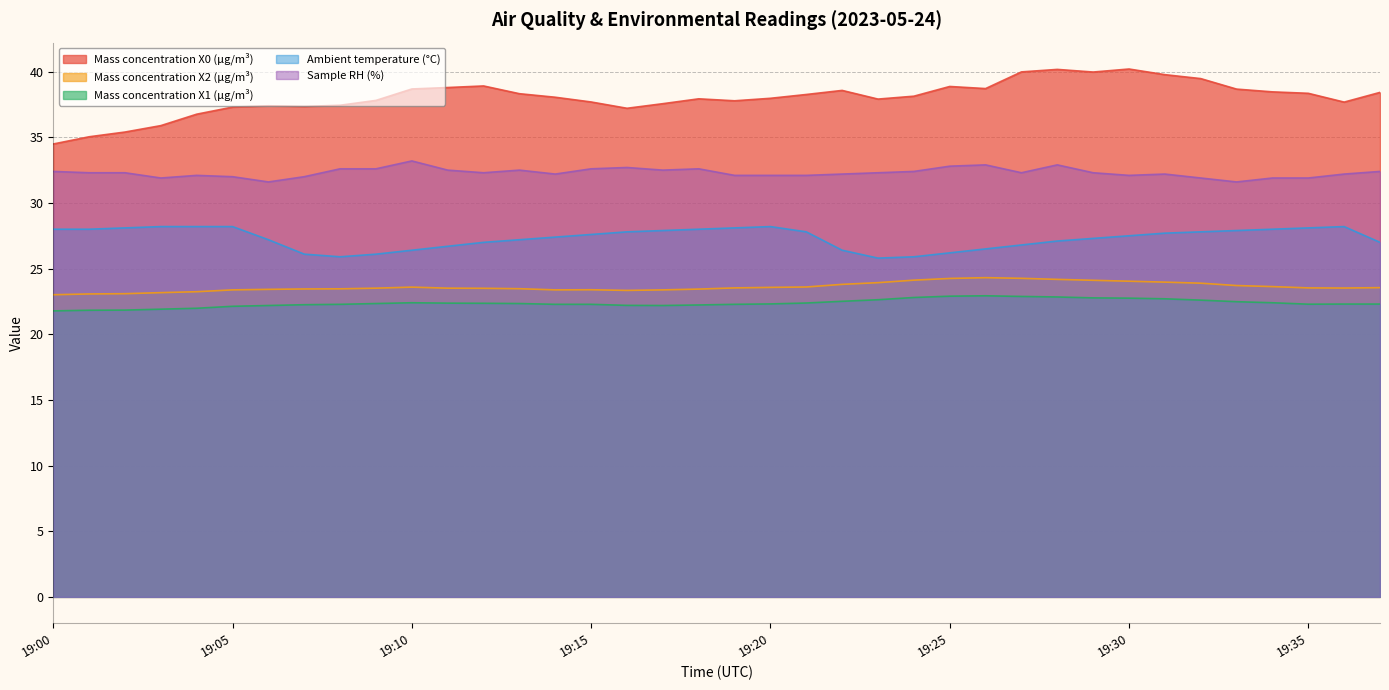

Does the chart display data point markers on the line(s)?

No